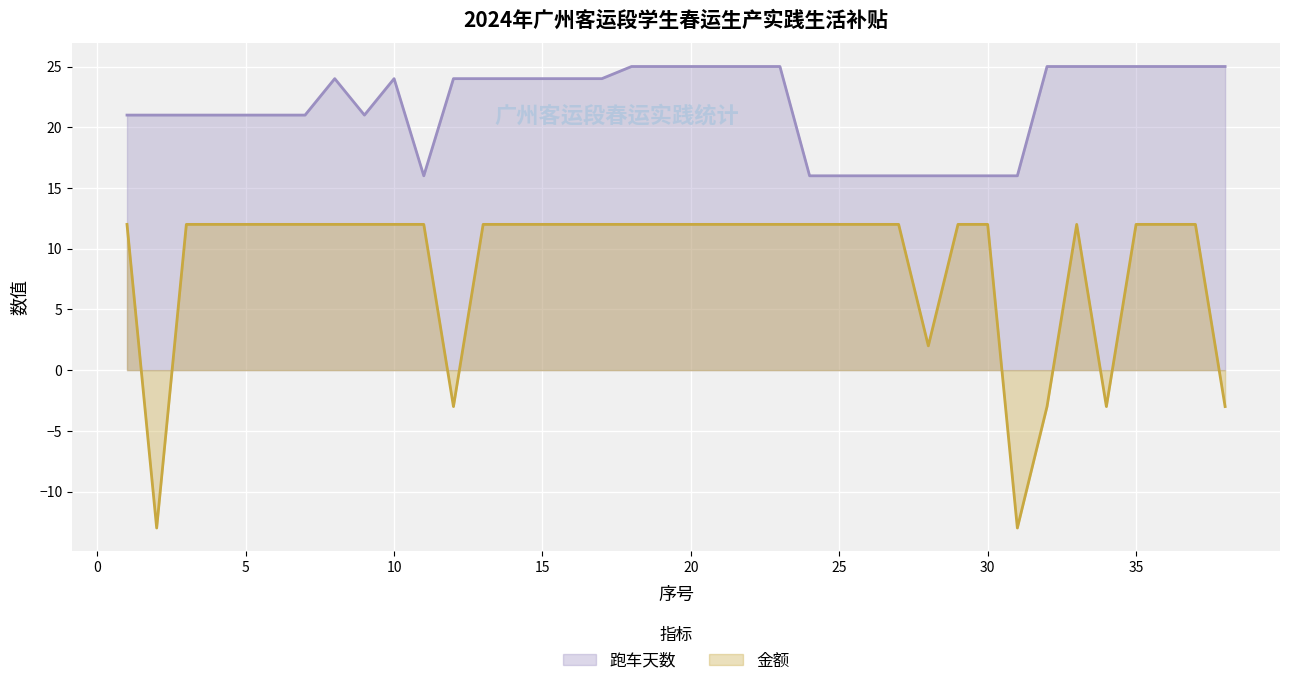

What is the difference between the second highest and second lowest values in the 跑车天数 series?

9